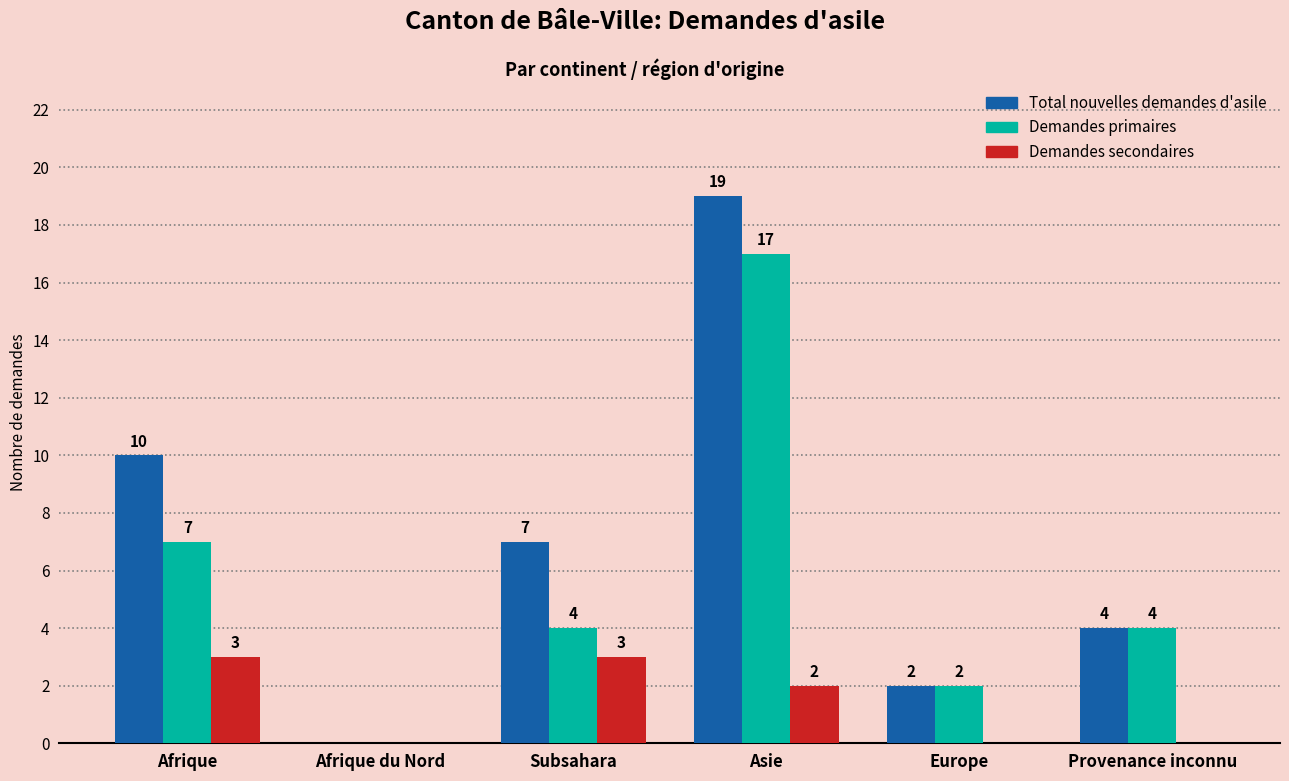

How many Demandes secondaires values are between 0 and 3?

6